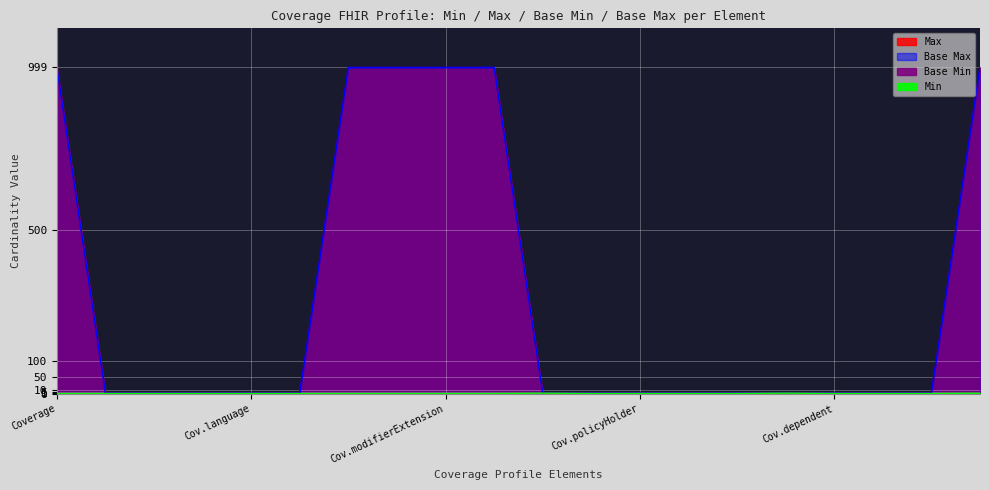

What is the value of the Min point at the 20th from the left?

1